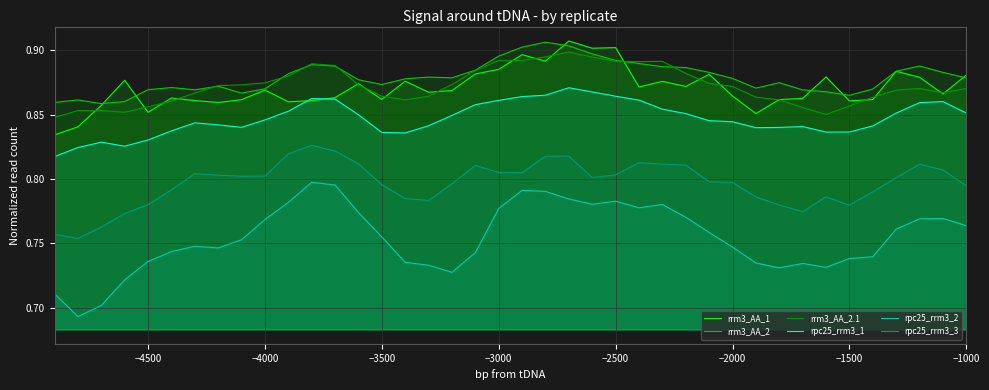

Which series has the widest spread of values?

rpc25_rrm3_2